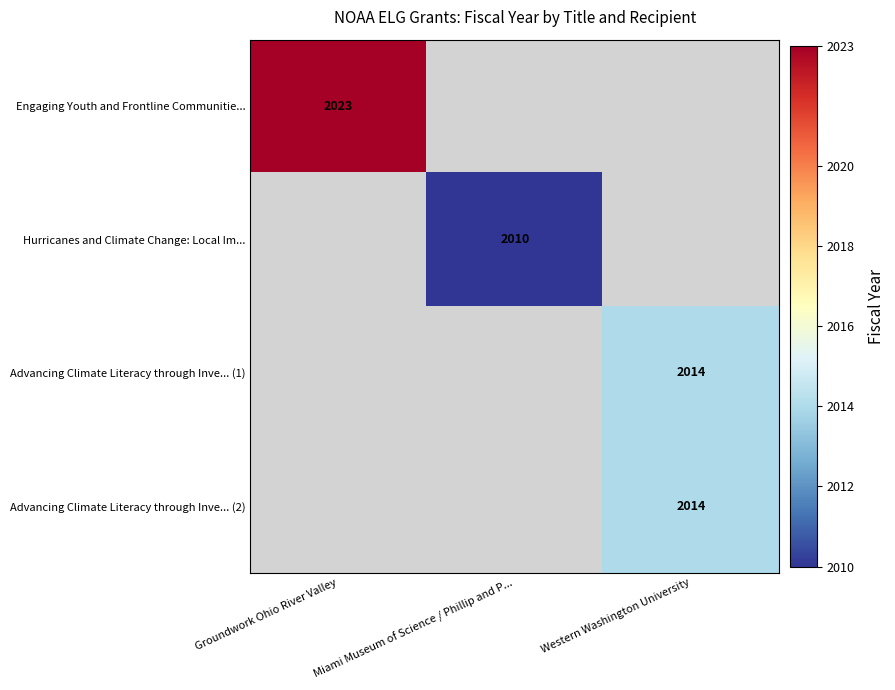

The Advancing Climate Literacy through Inve... (2) series shows 2014 at Western Washington University. True or false?

True